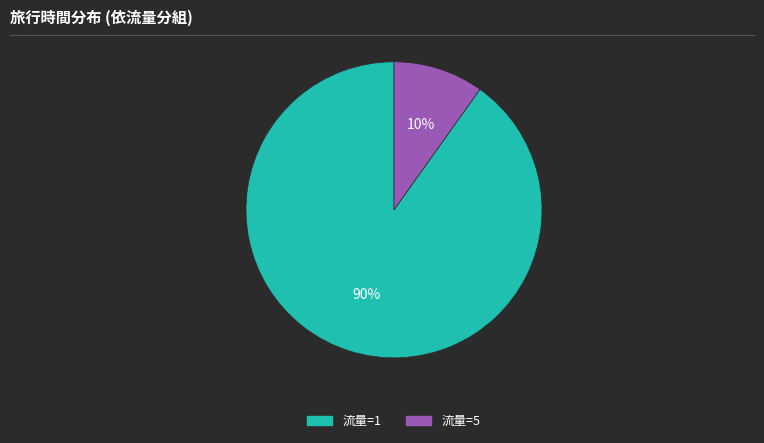

Is there a majority slice in this chart?

Yes